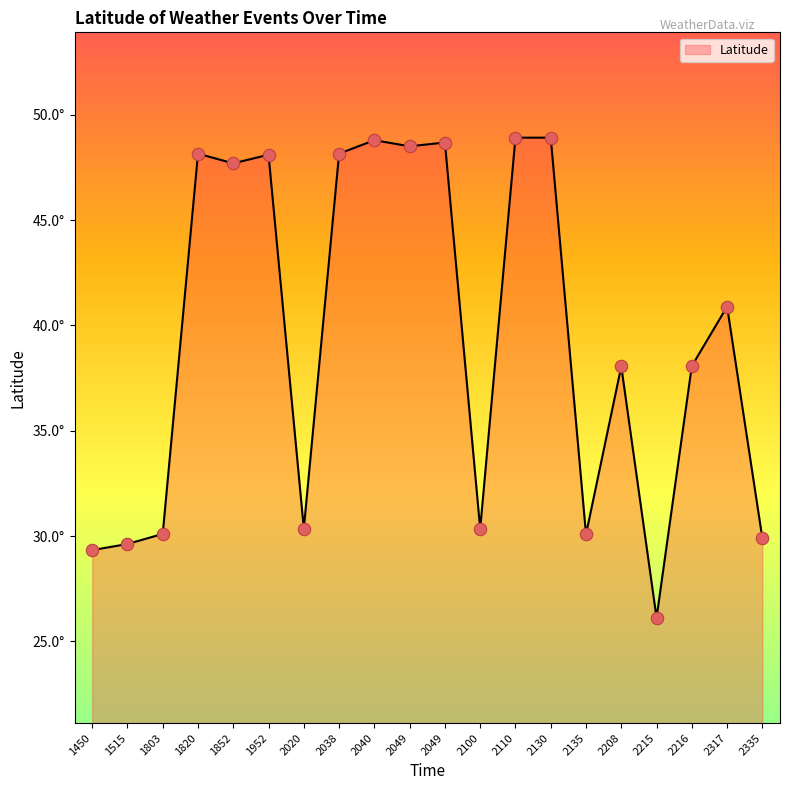

Between 1852 and 1515, which is larger?

1852